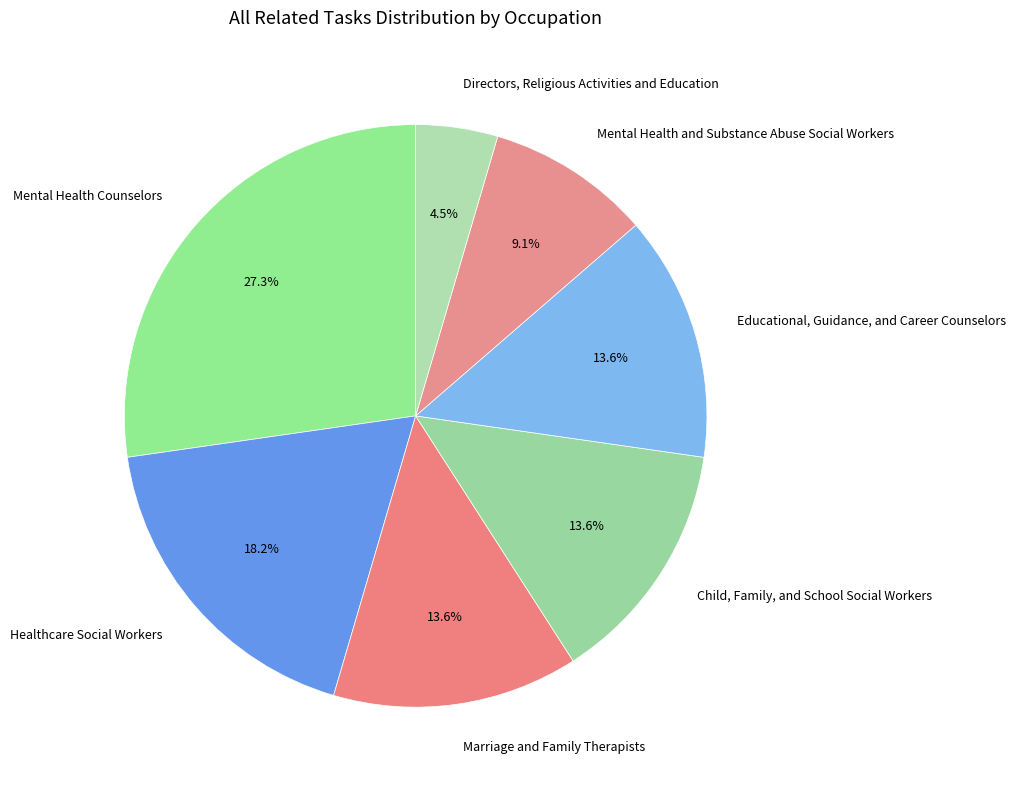

Which has a higher value, Child, Family, and School Social Workers or Directors, Religious Activities and Education?

Child, Family, and School Social Workers